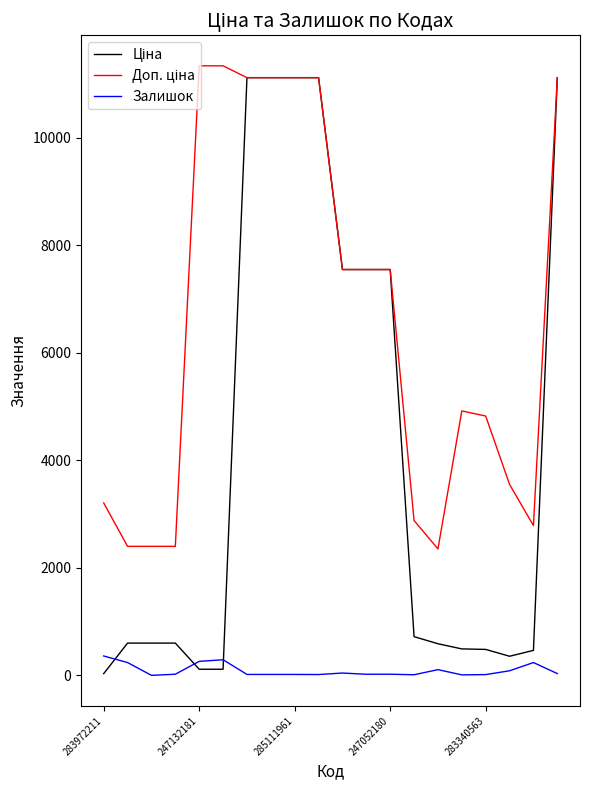

What is the greatest value displayed?

11334.0